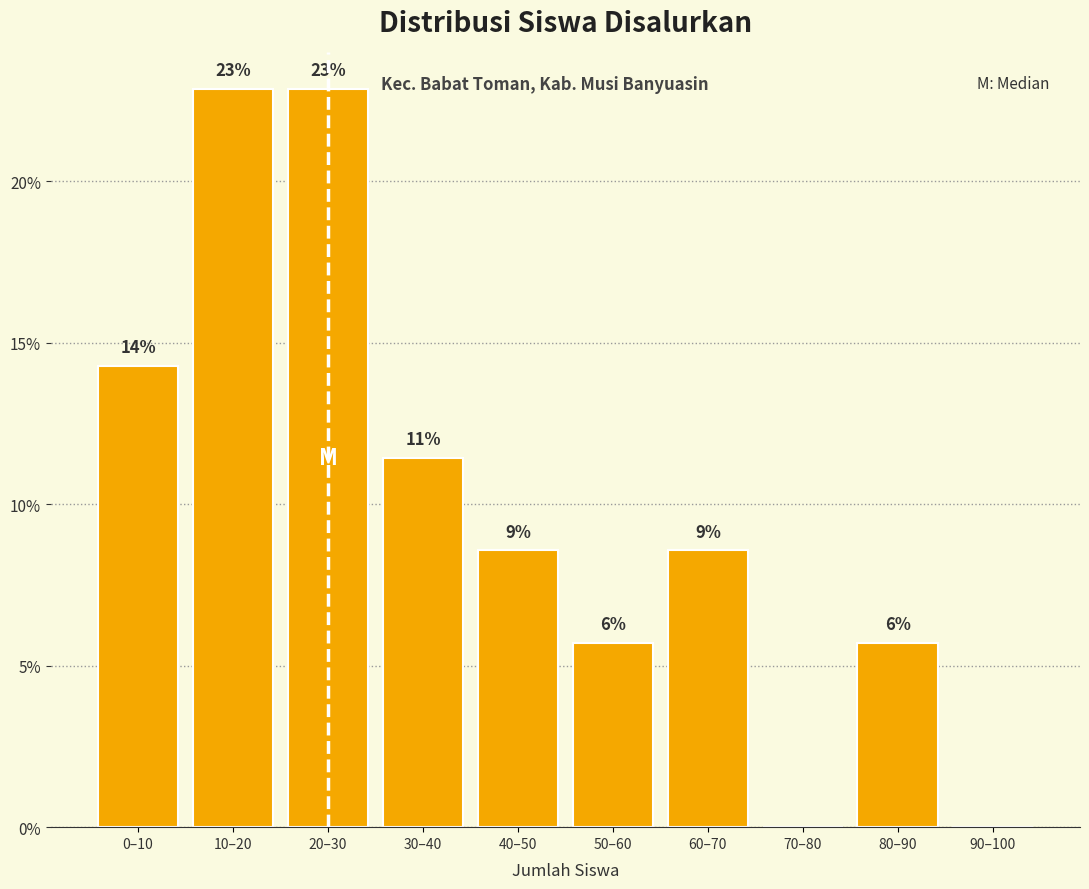

Are the bars horizontal?

No